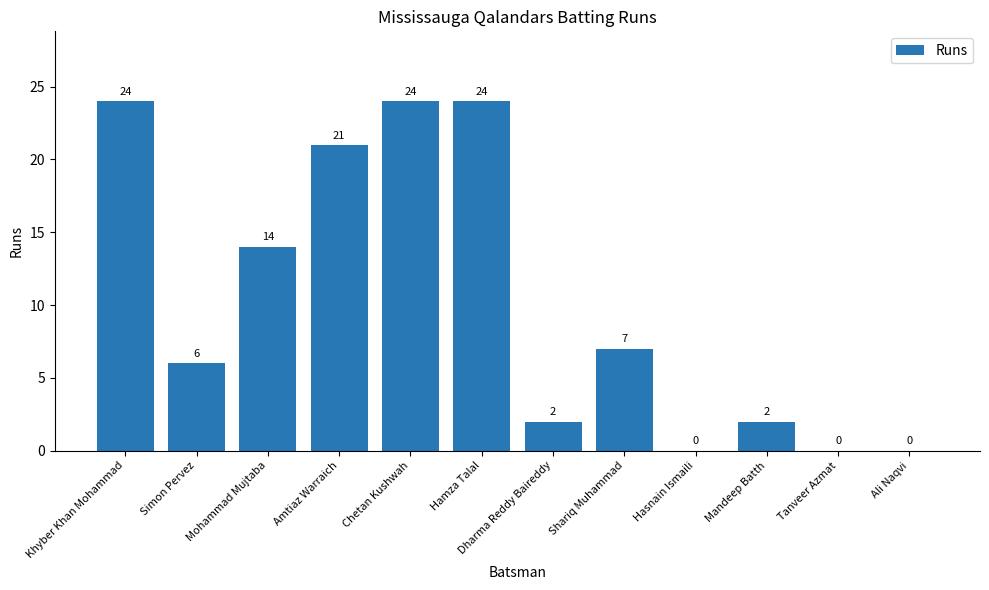

Count the number of categories in the chart.

12